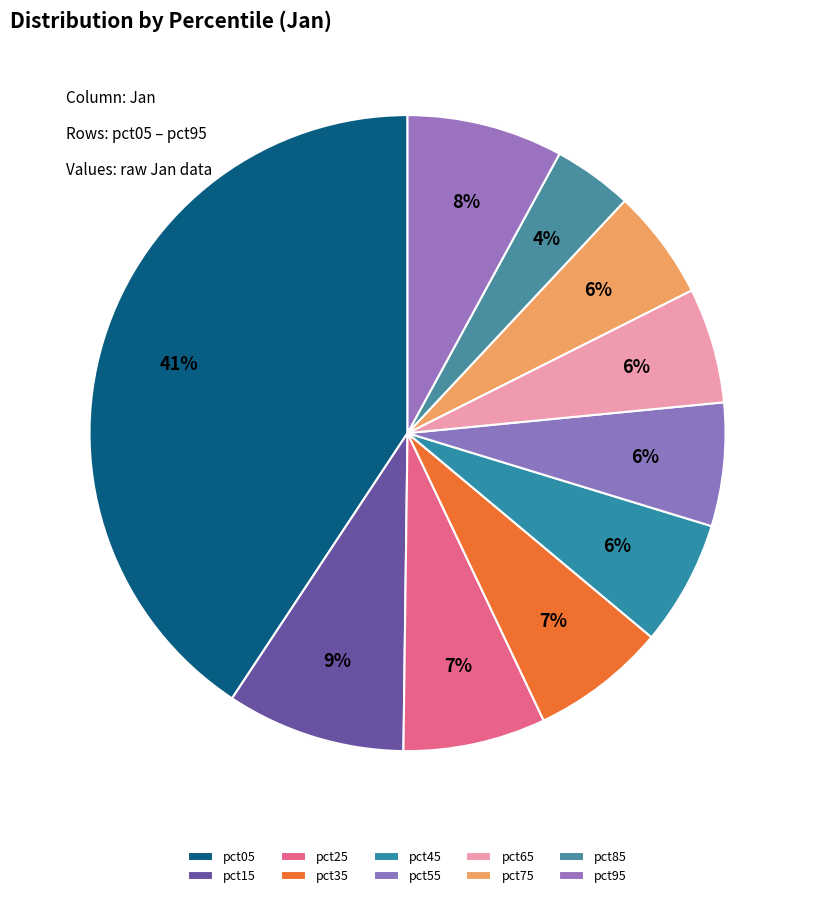

To the nearest percent, what percentage of the pie is pct45?

6%